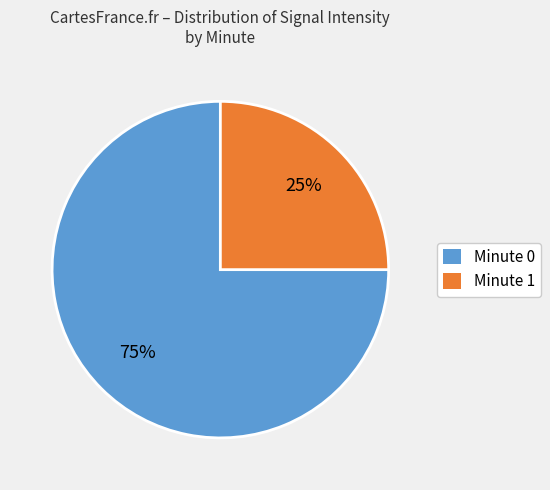

Rank the categories by value from lowest to highest.

Minute 1, Minute 0